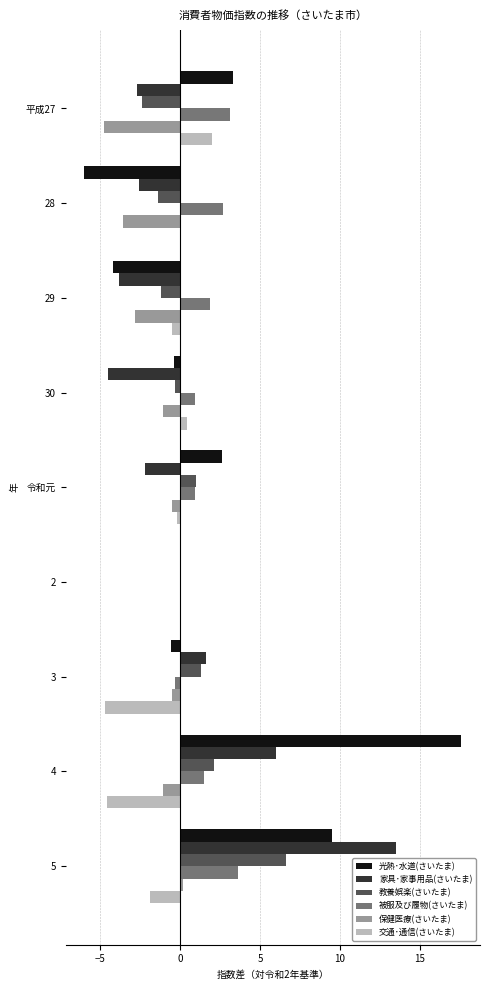

Which series changed the most between 29 and 30?

光熱･水道(さいたま)